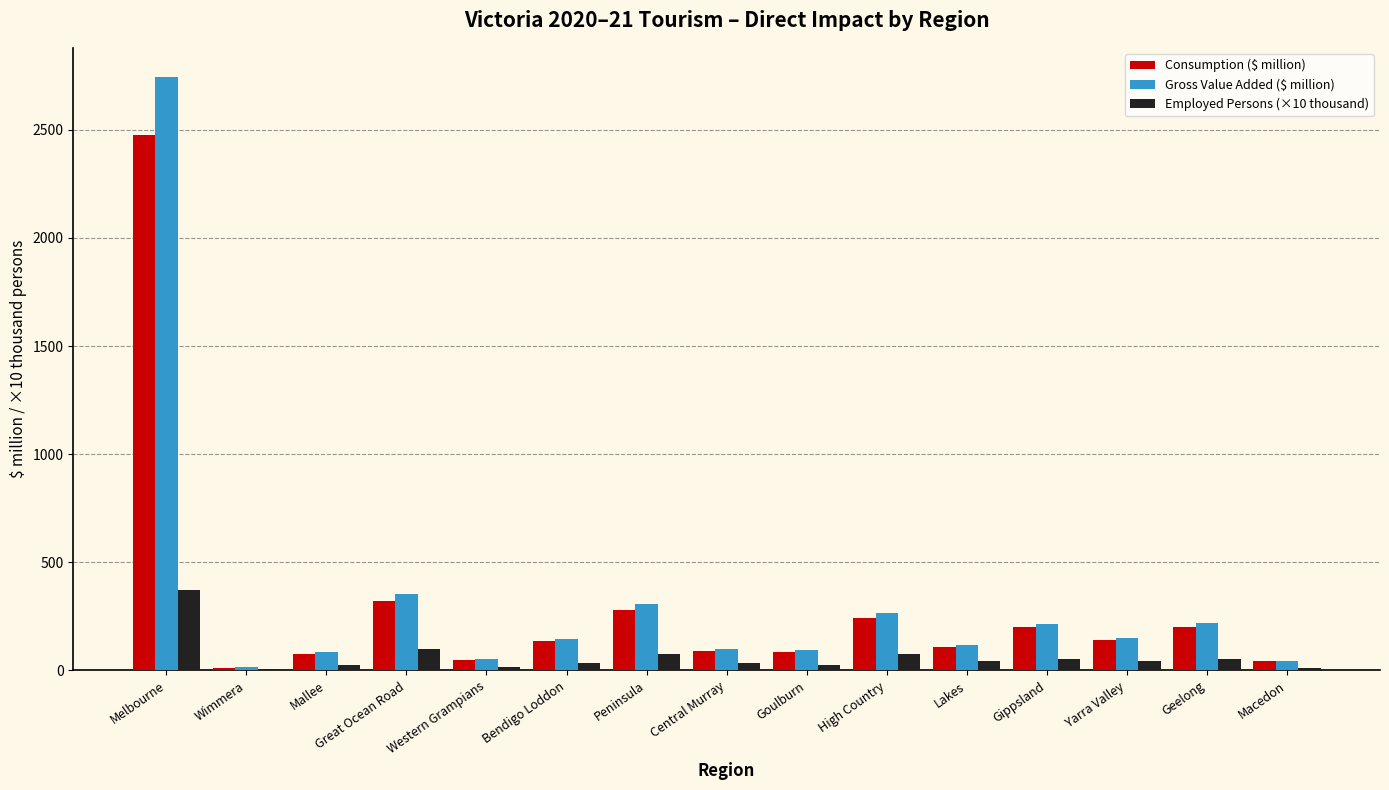

The Gross Value Added ($ million) series shows 266.4 at High Country. True or false?

True